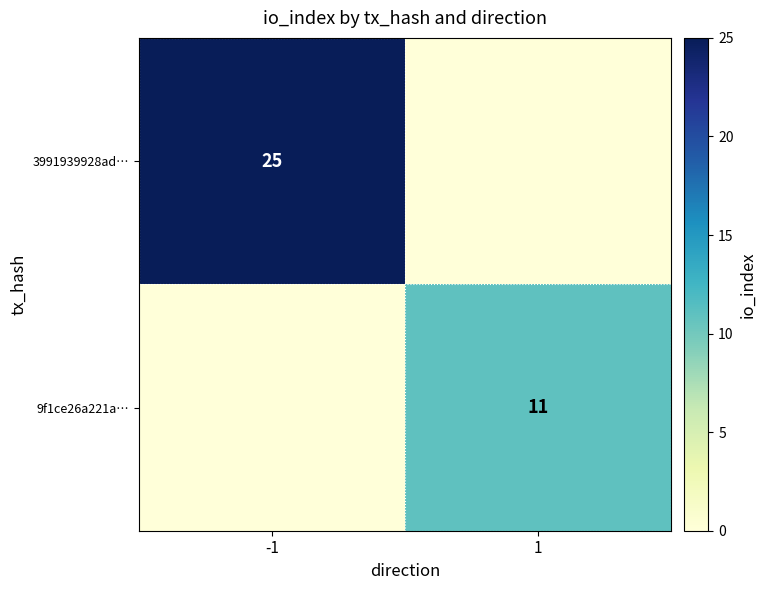

The value of 3991939928ad… at -1 is 41. True or false?

False